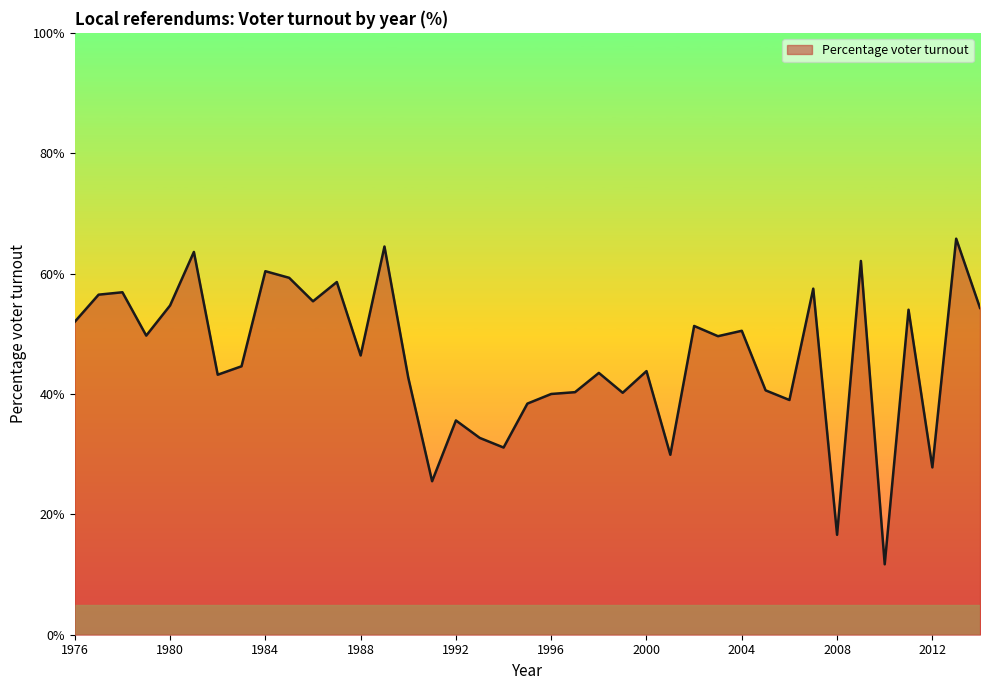

What is the maximum value shown in the chart?

65.8